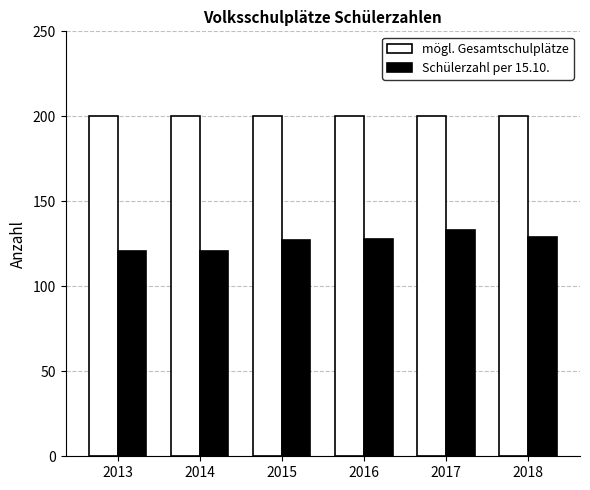

What is the value of the Schülerzahl per 15.10. bar at the 3rd from the left?

127